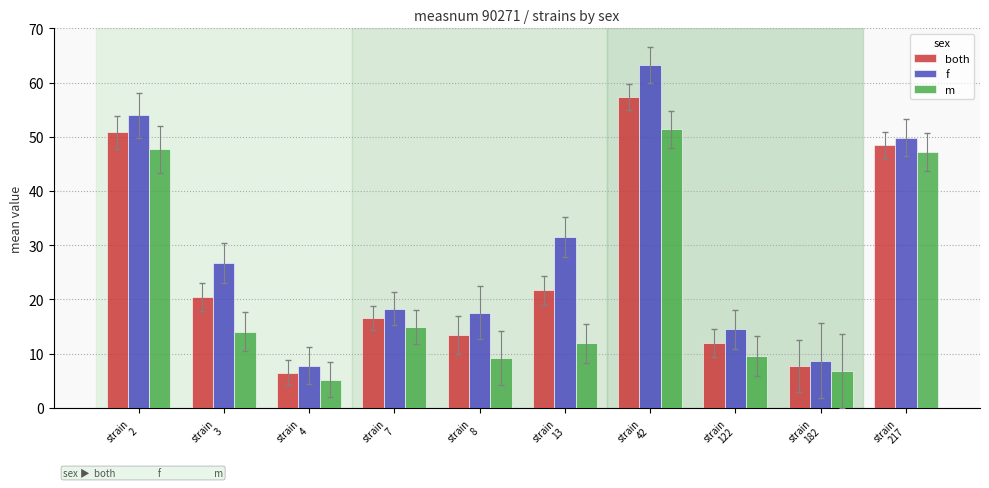

Are the bars horizontal?

No